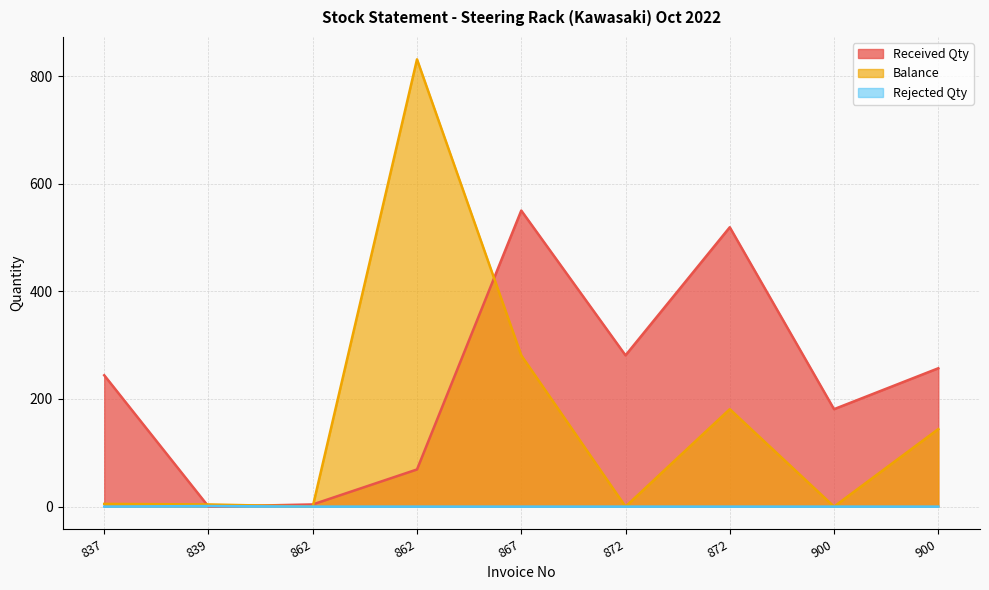

True or false: Balance and Rejected Qty cross at least once.

False